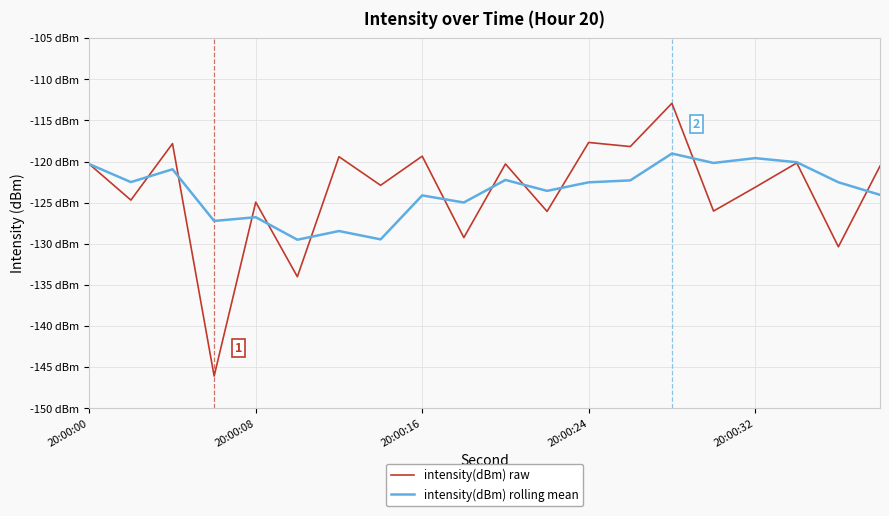

What is the highest value of the intensity(dBm) rolling mean series?

-119.0